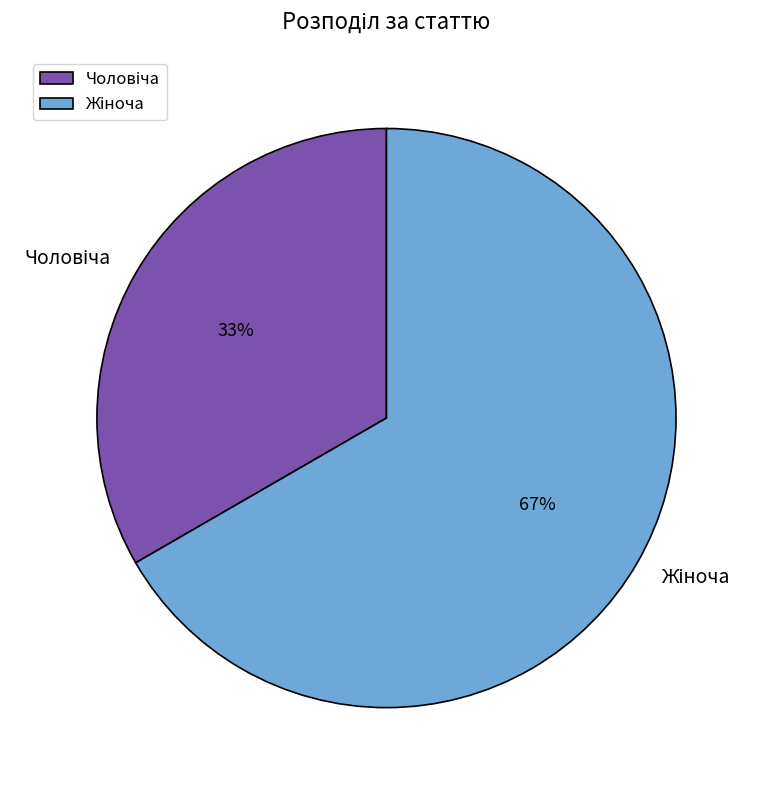

To the nearest percent, what is the average slice percentage?

50%